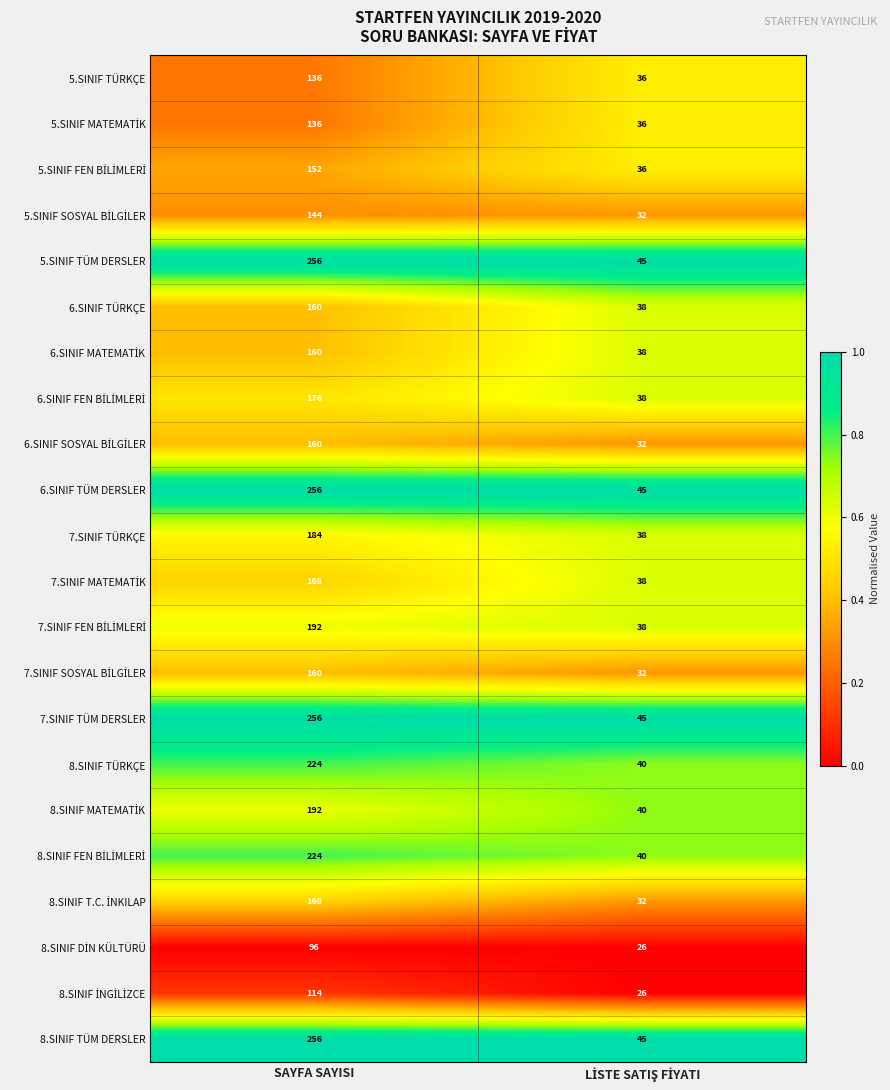

True or false: 8.SINIF TÜM DERSLER has a value of 256 at SAYFA SAYISI.

True